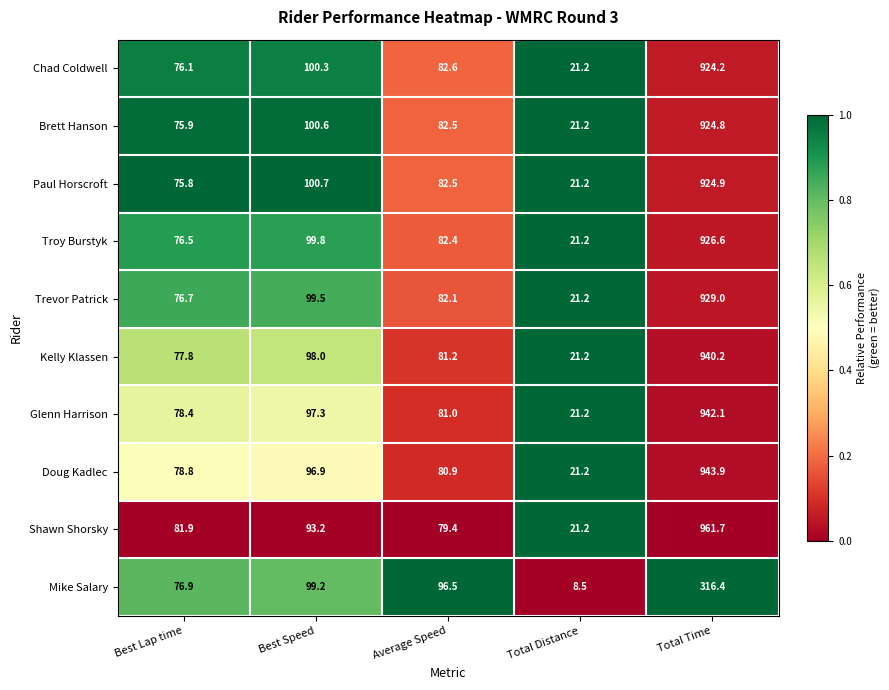

How many data points does each series have?

5